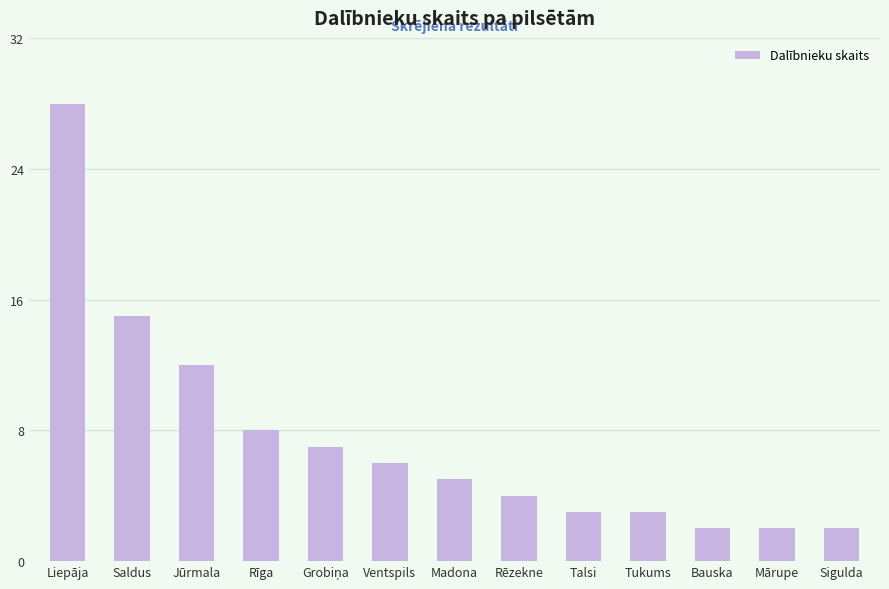

What is the greatest value displayed?

28